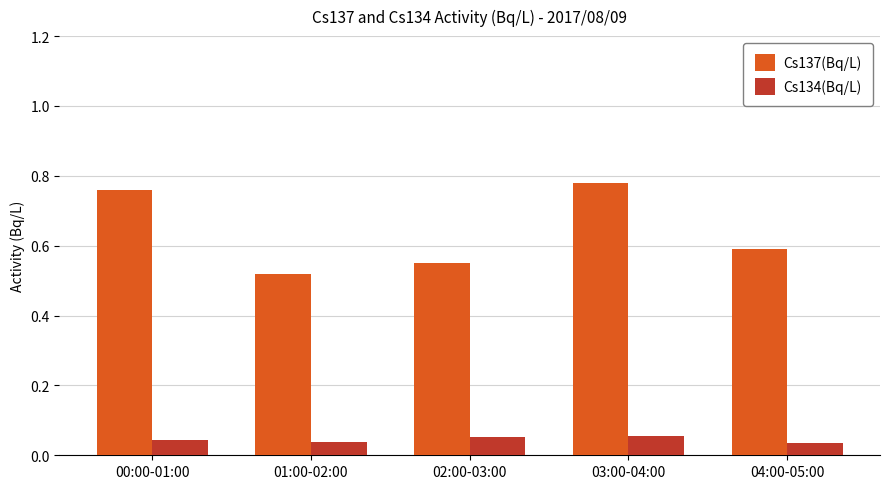

List the series in order of their overall mean, highest first.

Cs137(Bq/L), Cs134(Bq/L)